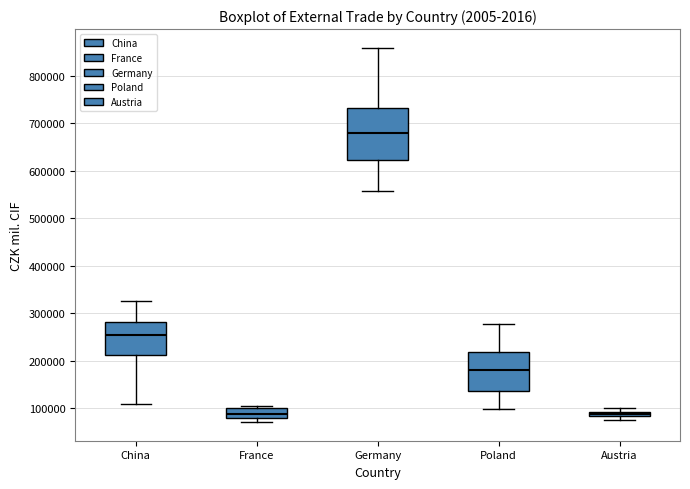

Which box is the tallest, from its lower edge to its upper edge?

Germany